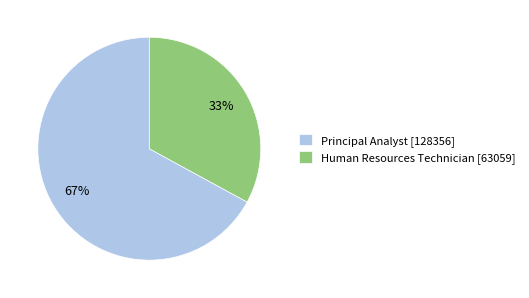

Which category has the smallest portion of the pie?

Human Resources Technician